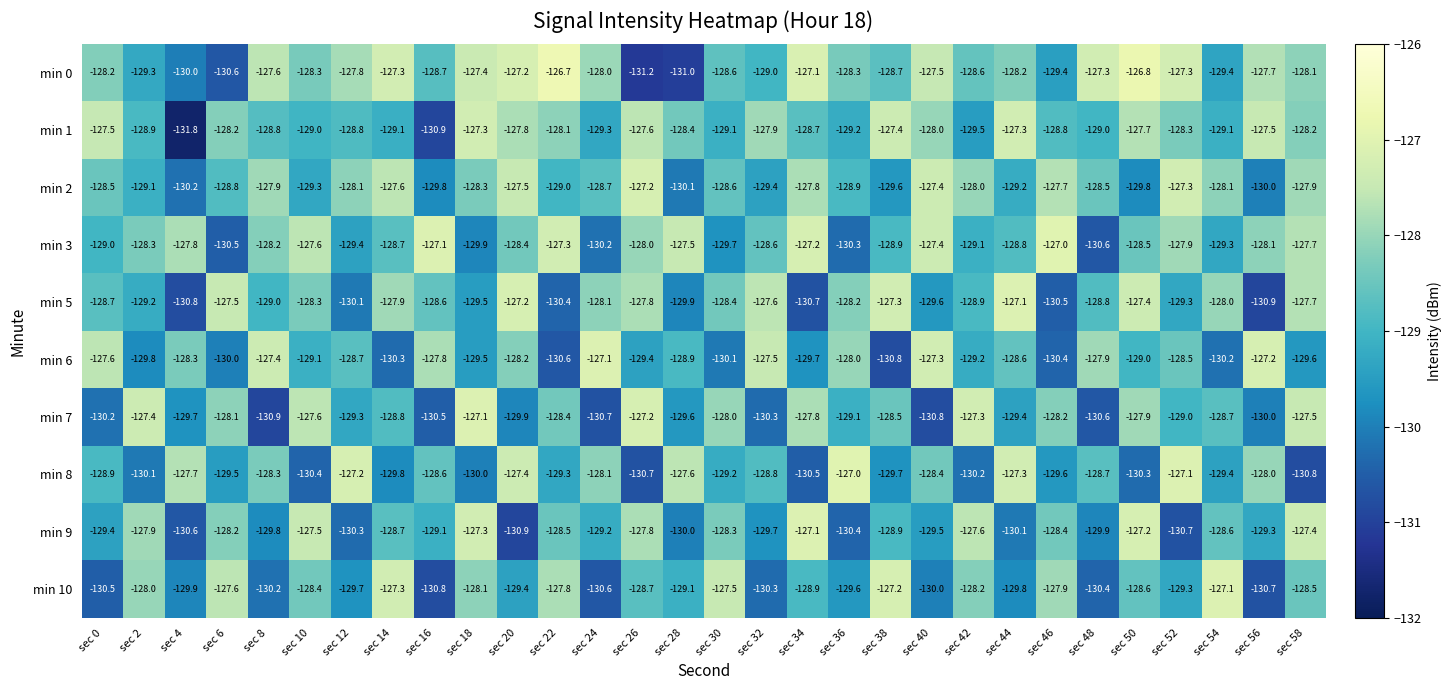

What is the average value of the min 0 series?

-128.4